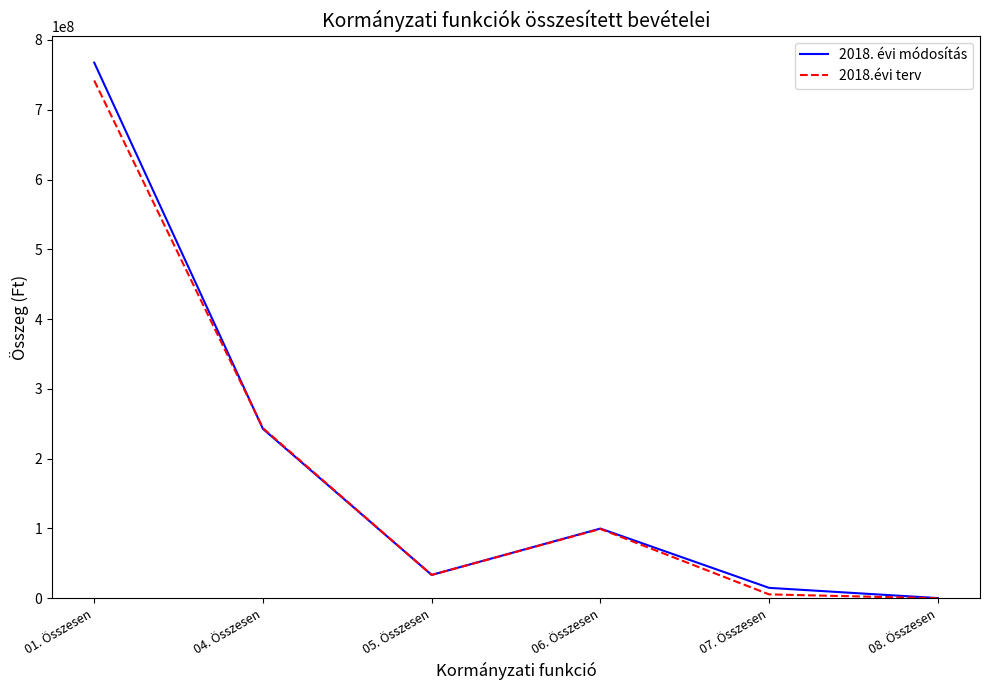

Reading left to right, transcribe all the data shown in this chart.

2018. évi módosítás: 01. Összesen=767509598	04. Összesen=242655890	05. Összesen=33423000	06. Összesen=99837709	07. Összesen=14880500	08. Összesen=230010
2018.évi terv: 01. Összesen=741823992	04. Összesen=243749074	05. Összesen=33423000	06. Összesen=99298394	07. Összesen=5521200	08. Összesen=0